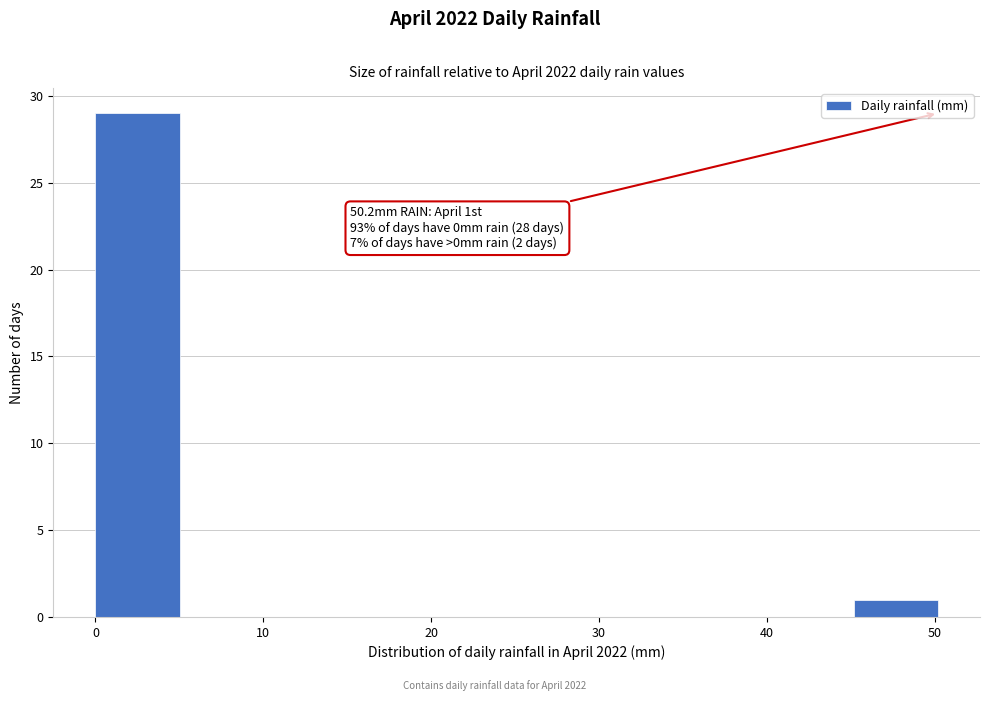

Over which range of the x-axis is the bar tallest?

0 to 5